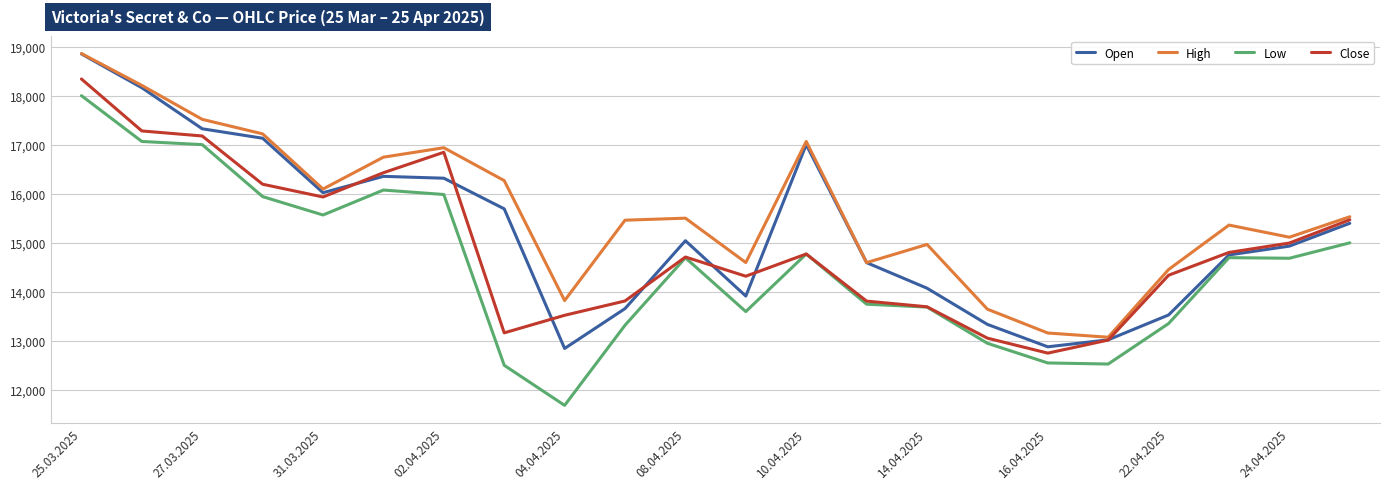

How many values in the Open series are below 15043?

11